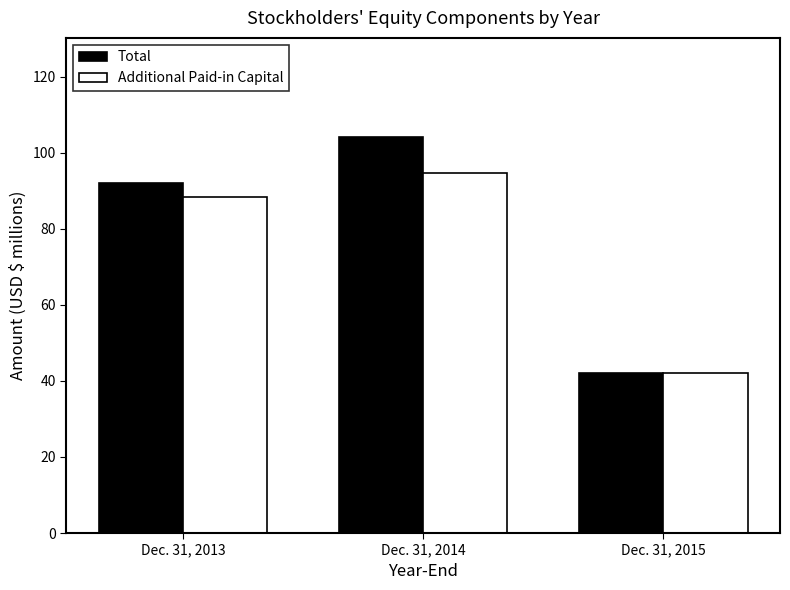

Rank the series by their average value, from lowest to highest.

Additional Paid-in Capital, Total